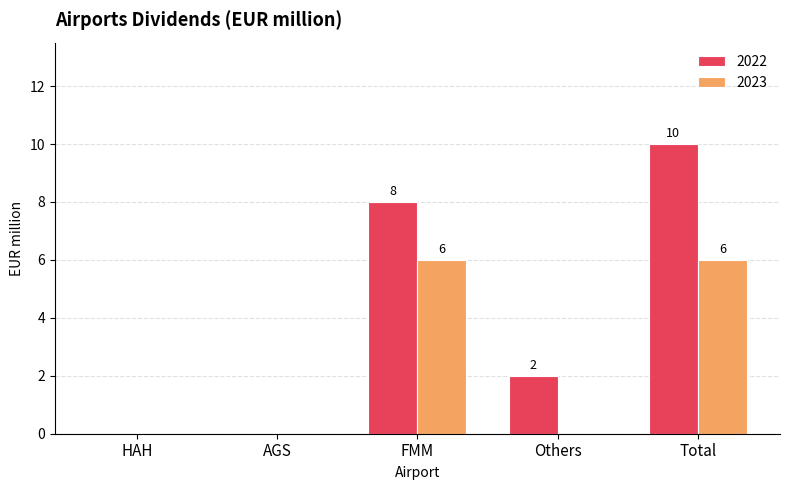

What is the sum of all 2022 values?

20